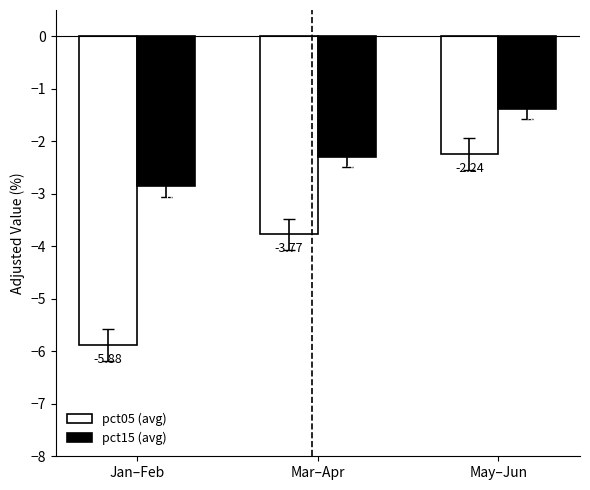

Is it true that pct05 (avg) equals -0.9 at May–Jun?

False